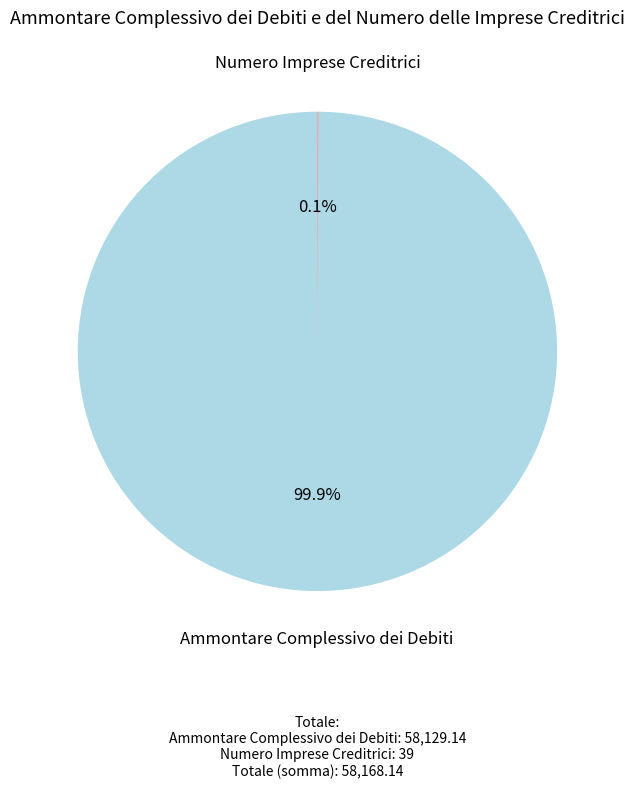

Is there a majority slice in this chart?

Yes